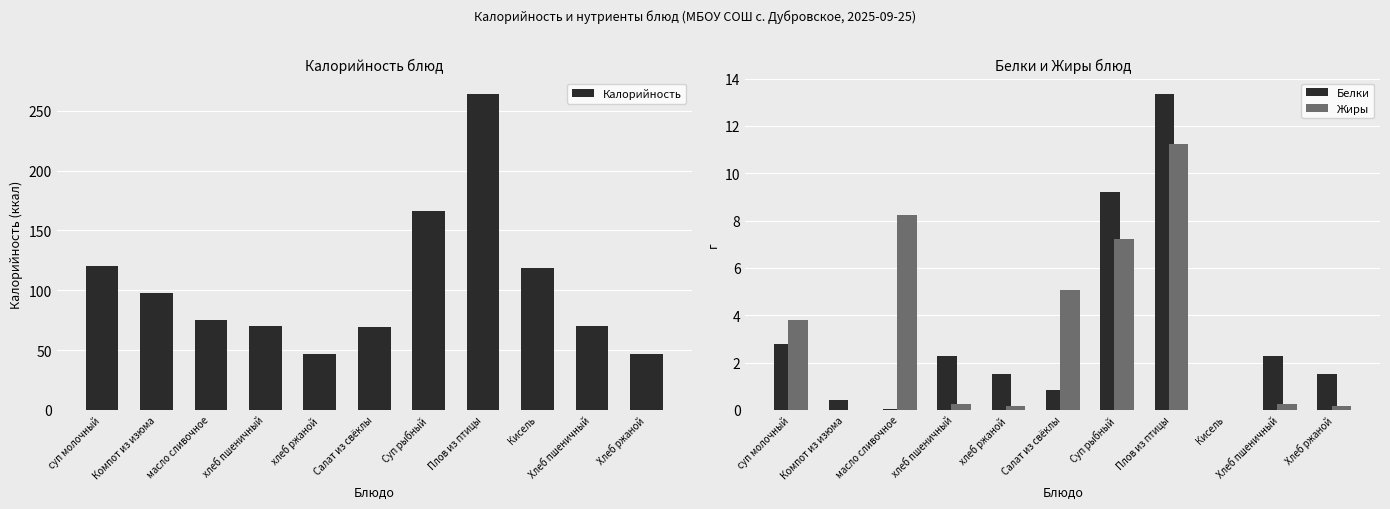

Read the Калорийность value at Хлеб пшеничный.

70.5